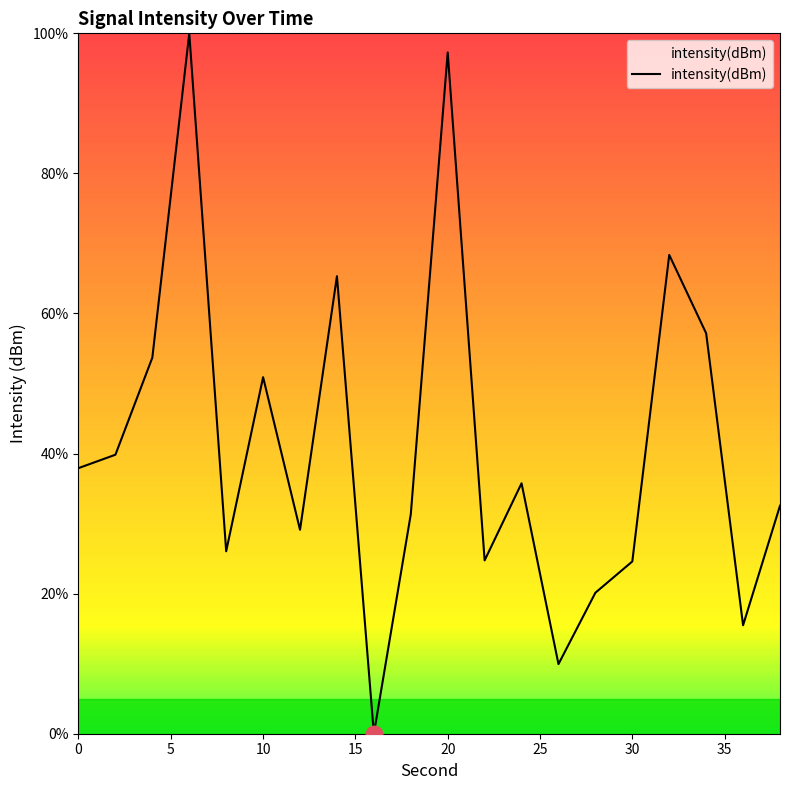

What is the greatest value displayed?

100.0